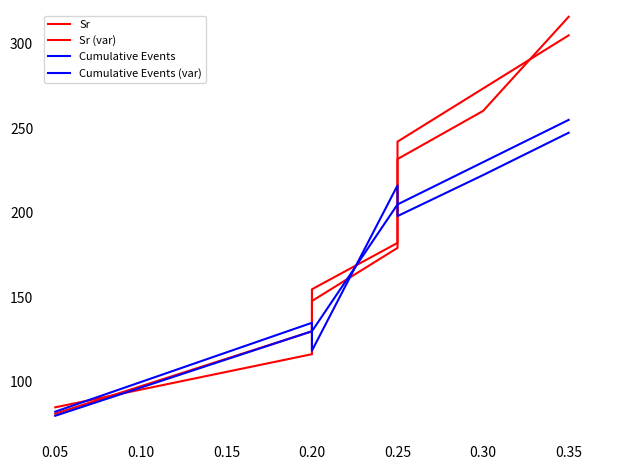

How many times do Sr and Cumulative Events cross each other?

4